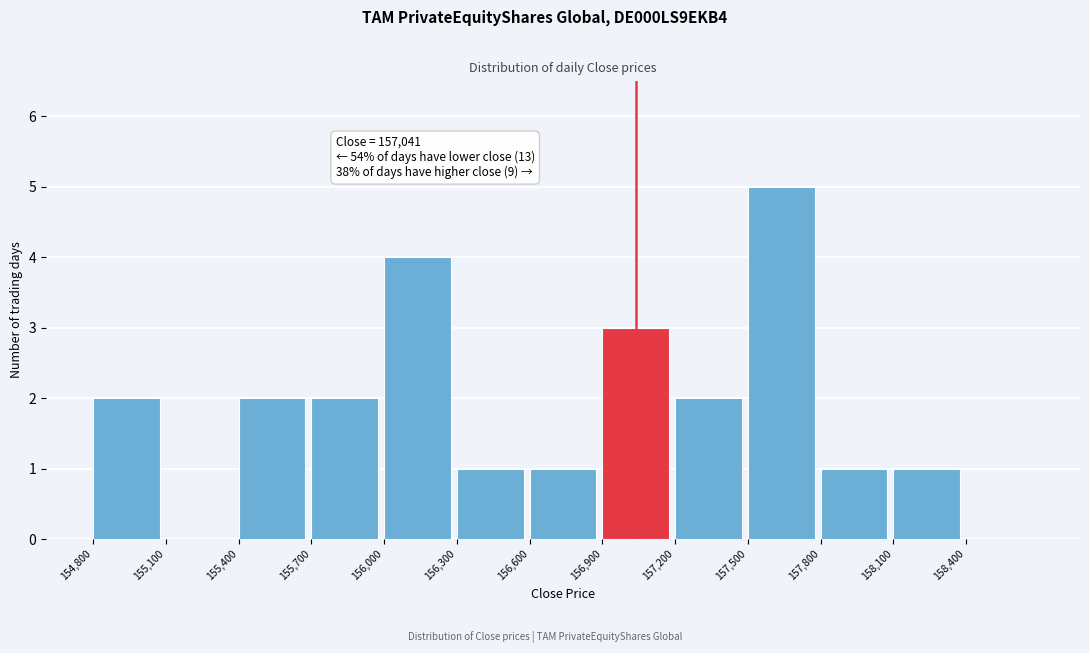

Over which range of the x-axis is the bar tallest?

157500 to 157800